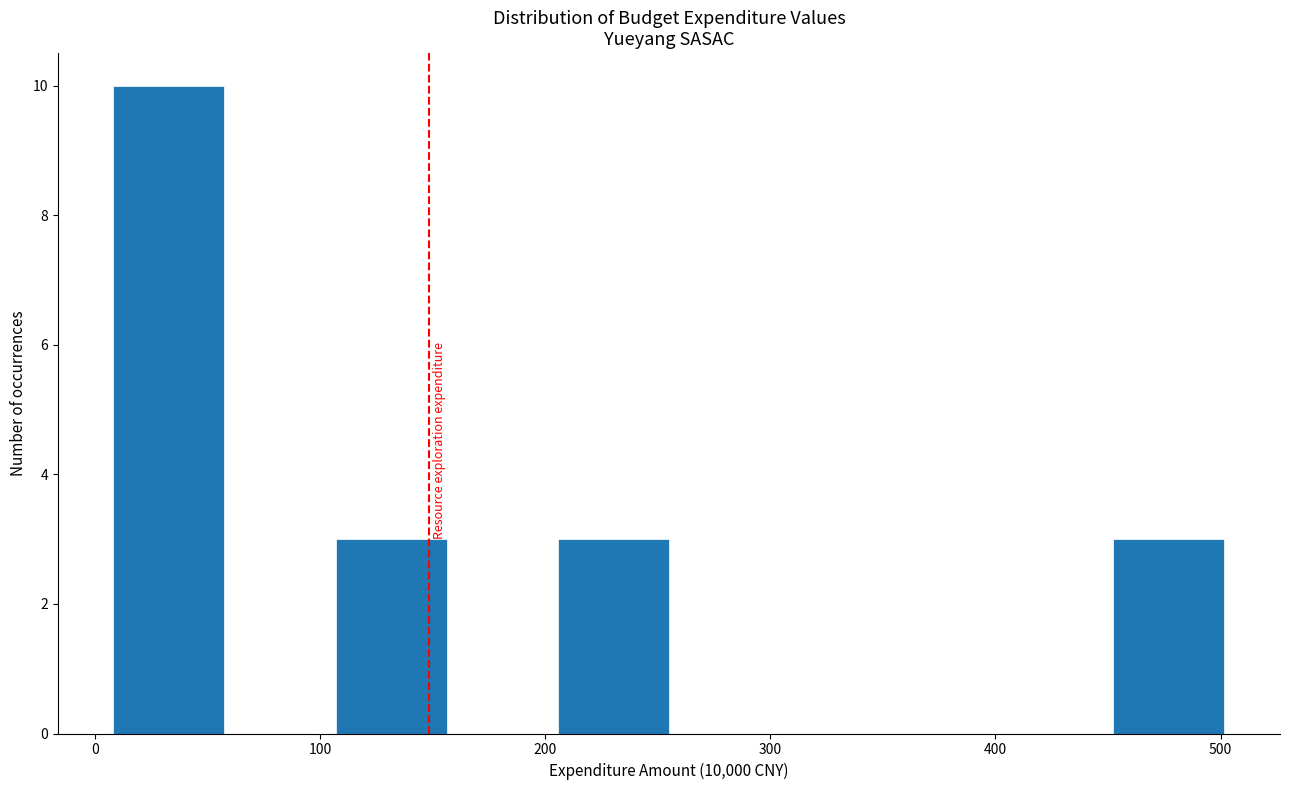

What is the height of the bar covering 450 to 500 on the x-axis? Neither the bar edges nor the heights are printed on the chart, so give them approximately, as read against the axes.

3